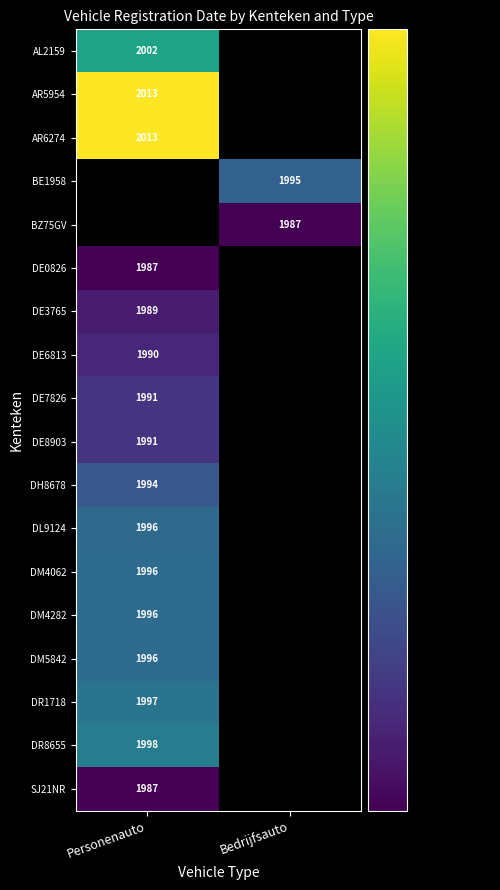

The SJ21NR series shows 1987 at Personenauto. True or false?

True